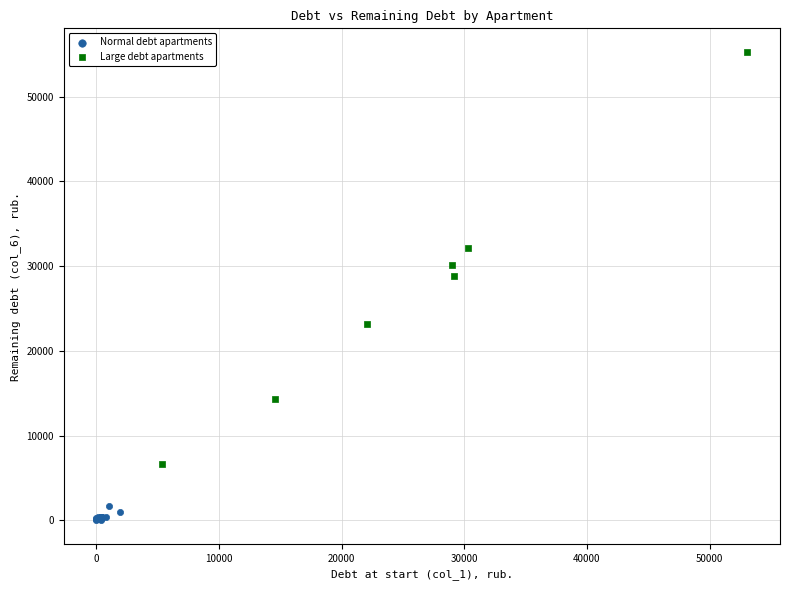

Which series contains the highest Y value?

Large debt apartments